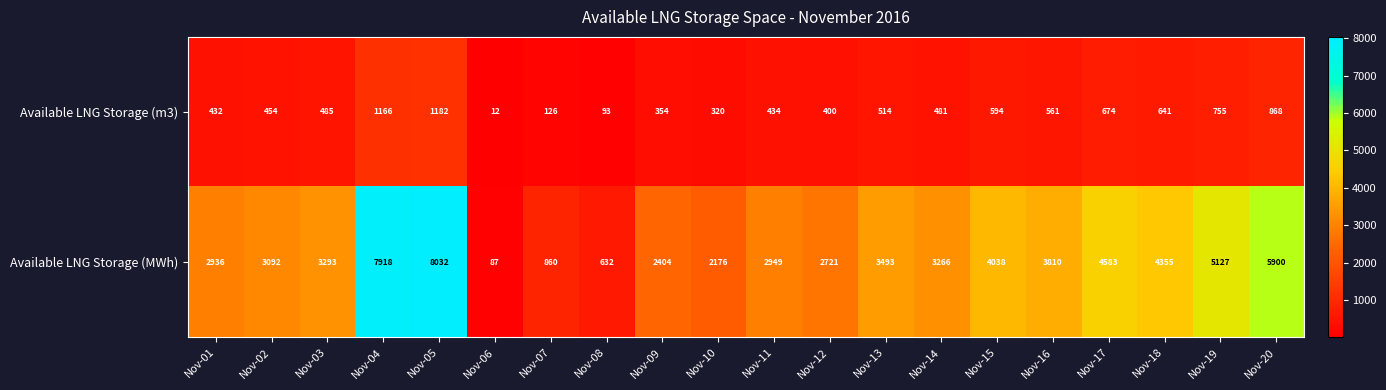

How many data points in Available LNG Storage (MWh) are less than 3293?

10